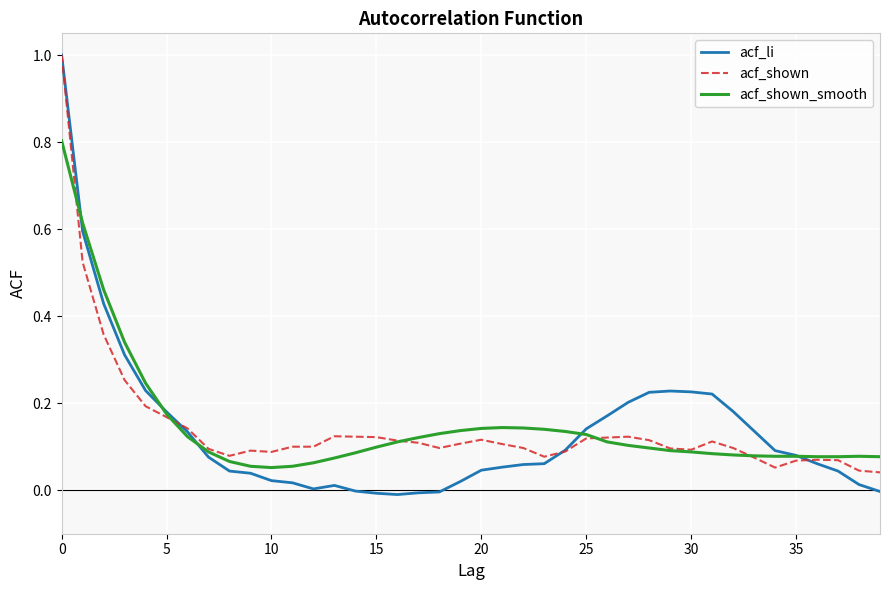

Which series has the widest spread of values?

acf_li